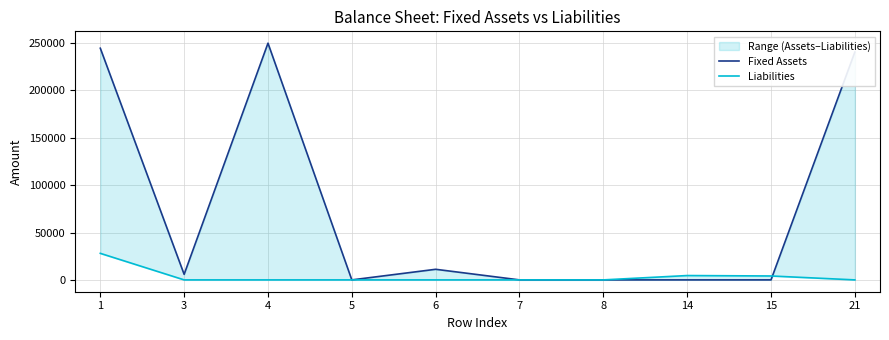

How many lines are shown in the chart?

2